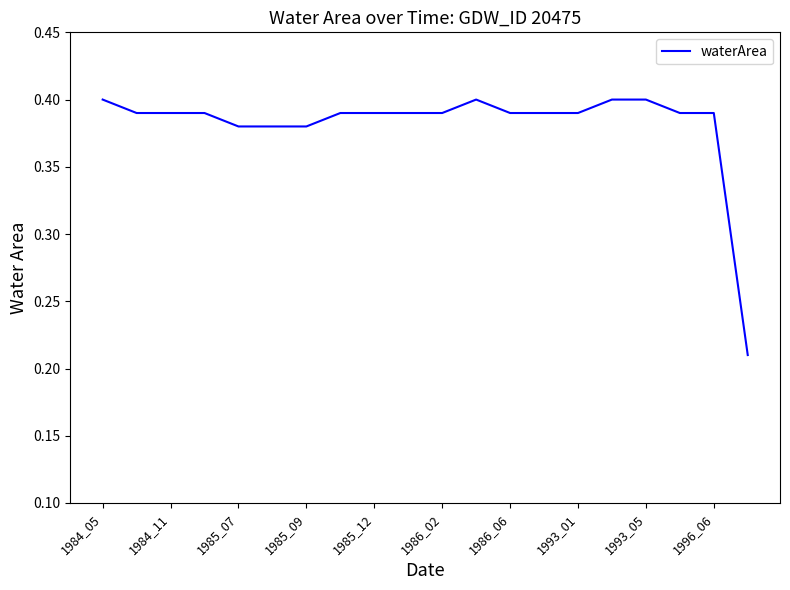

At which category does the data reach its first local peak?

11